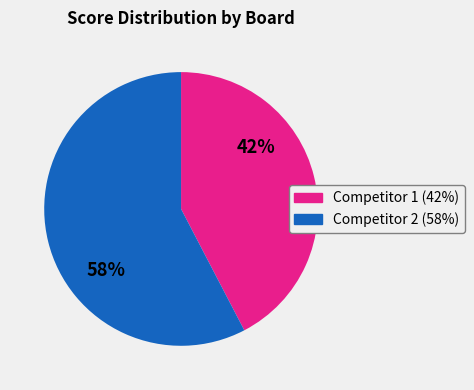

Is there a majority slice in this chart?

Yes